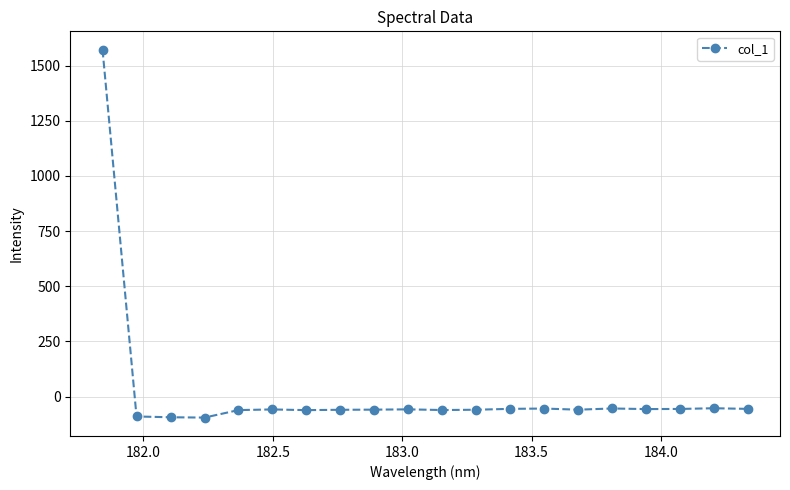

What is the greatest value displayed?

1571.6